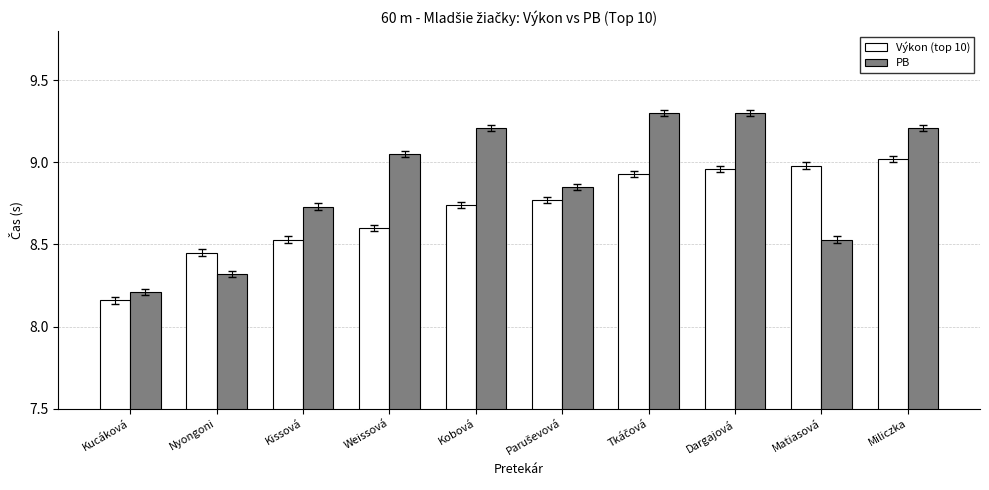

Count the number of categories in the chart.

10